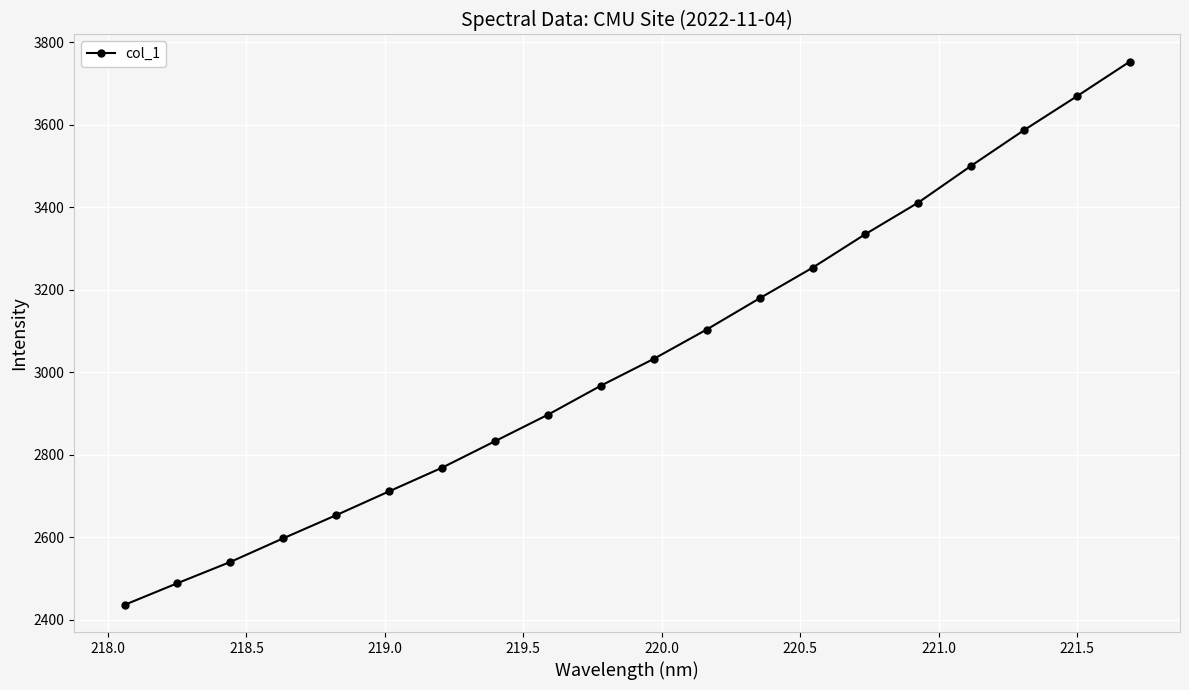

What is the sum of all values?

60719.6